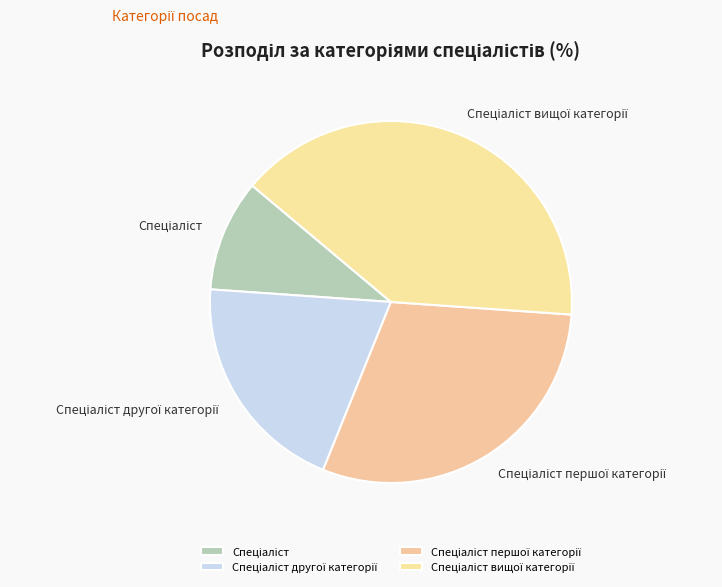

Is there any slice that represents more than half of the pie?

No